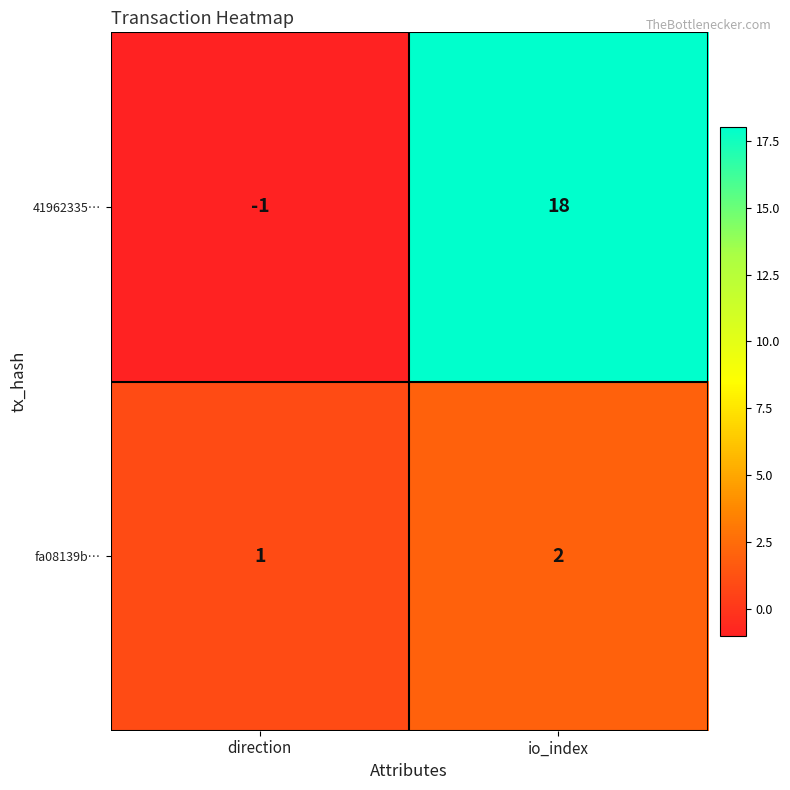

Rank the series by their maximum value, from lowest to highest.

fa08139b…, 41962335…